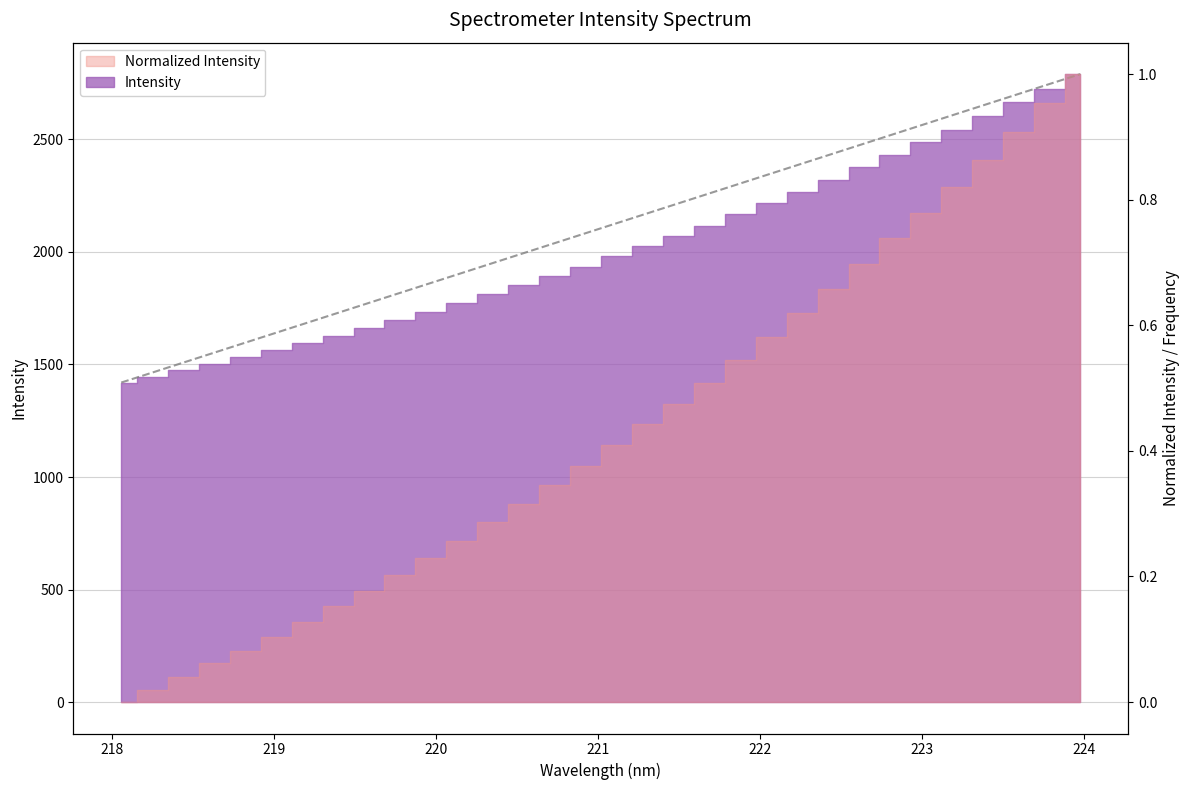

Reading left to right, what are all the values shown in this chart?

1419.7	1446.4	1473.7	1503.9	1531.9	1562.4	1595.1	1628.6	1662.2	1697.1	1734.1	1771.1	1811.8	1852.2	1893.0	1935.0	1980.2	2026.1	2070.7	2115.4	2166.5	2217.2	2268.4	2321.6	2375.7	2431.8	2488.1	2543.8	2603.5	2664.3	2726.0	2790.2